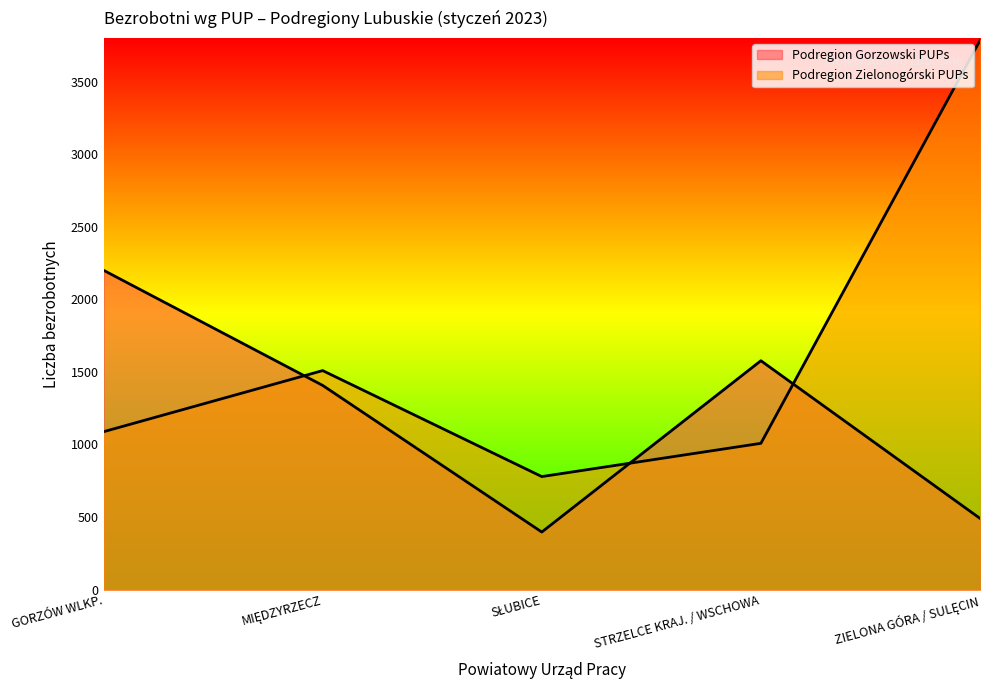

Count the number of data series in this chart.

2